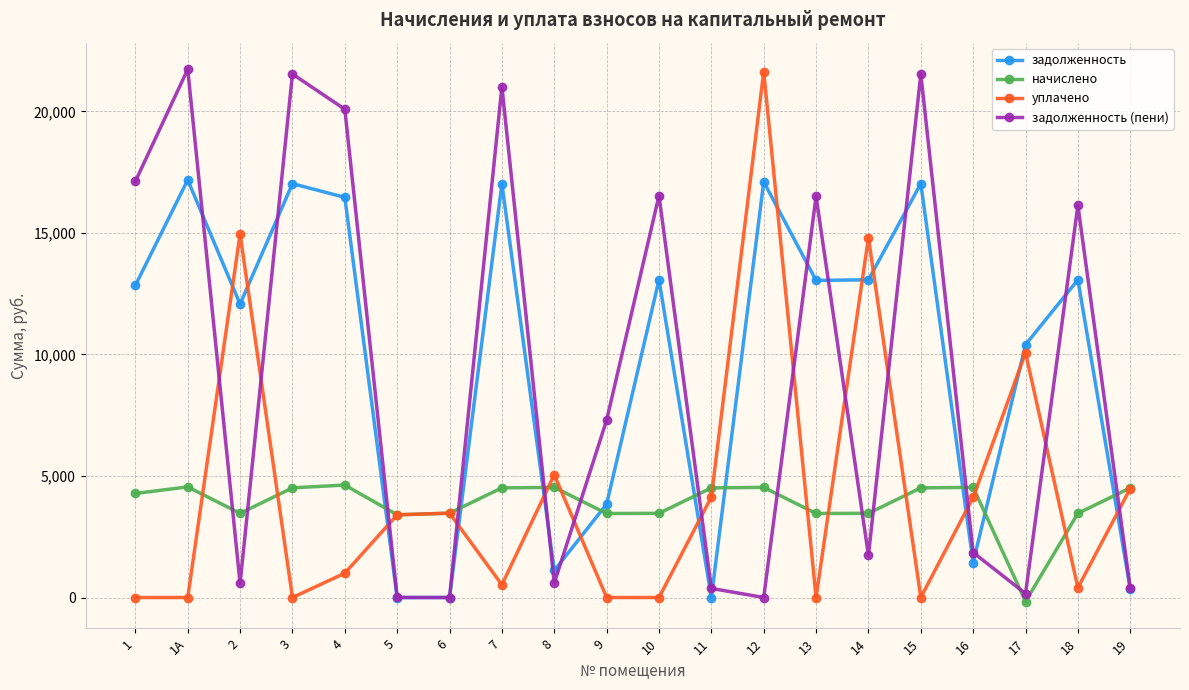

What is the difference between the highest and lowest values at 1А?

21731.8